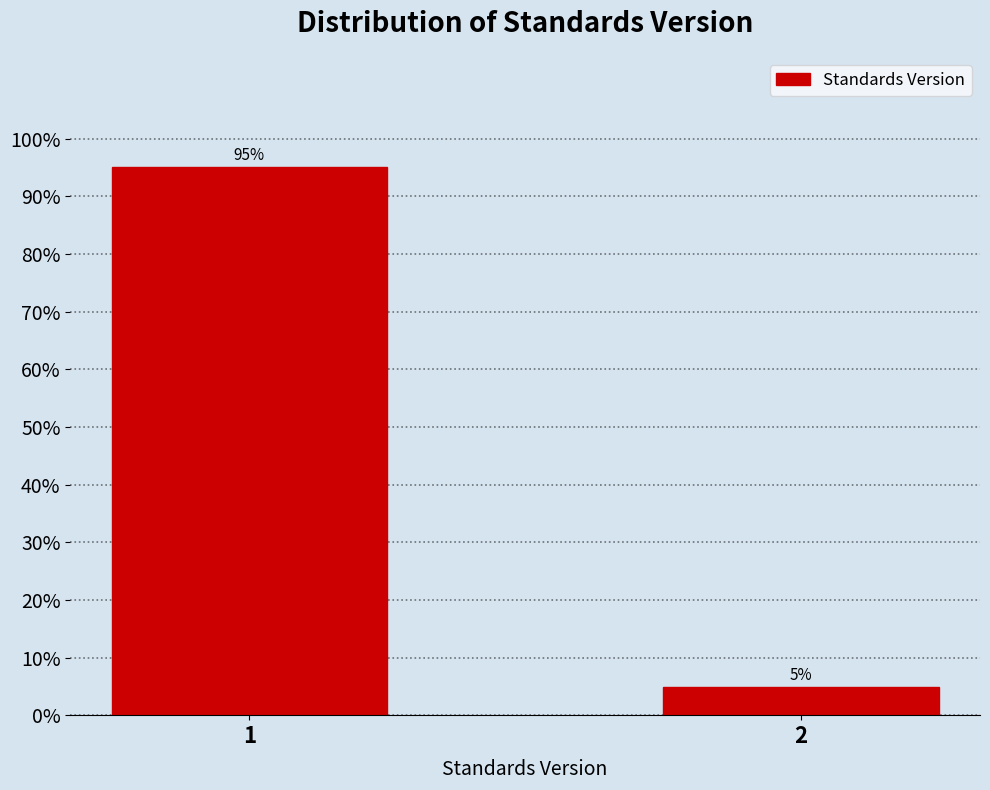

Read the value at 2.

4.9